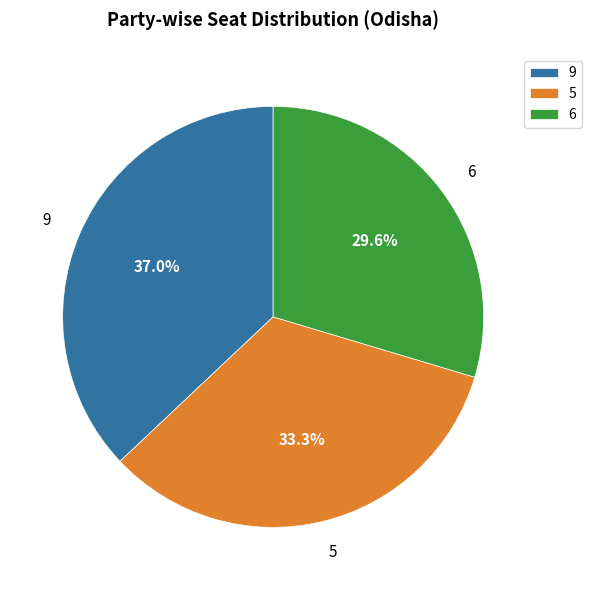

True or false: 6 accounts for 1% of the total.

False